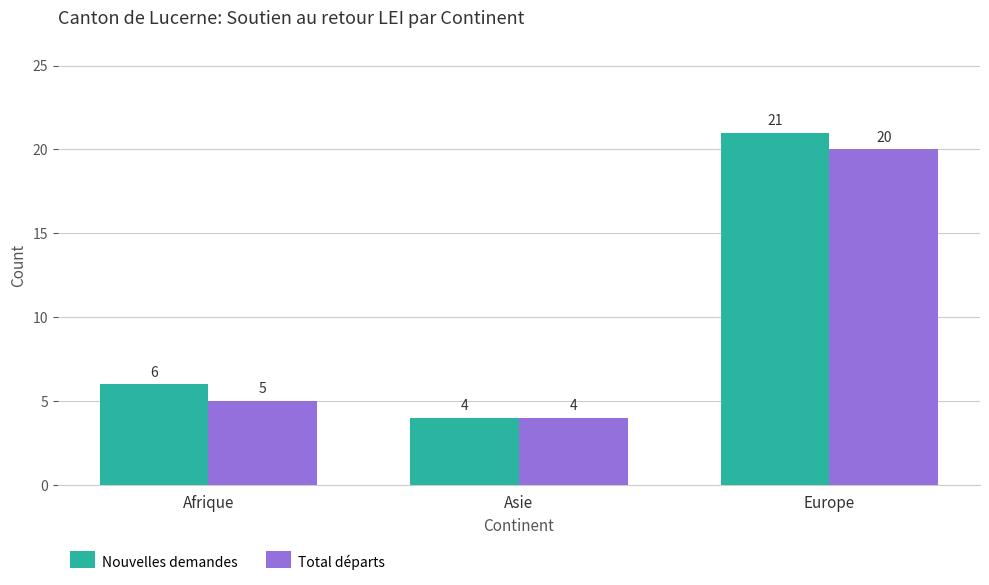

How many series are shown in this chart?

2